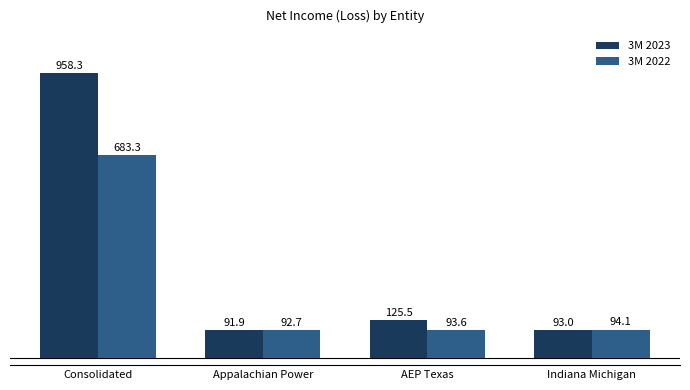

The value of 3M 2023 at Indiana Michigan is 93.0. True or false?

True